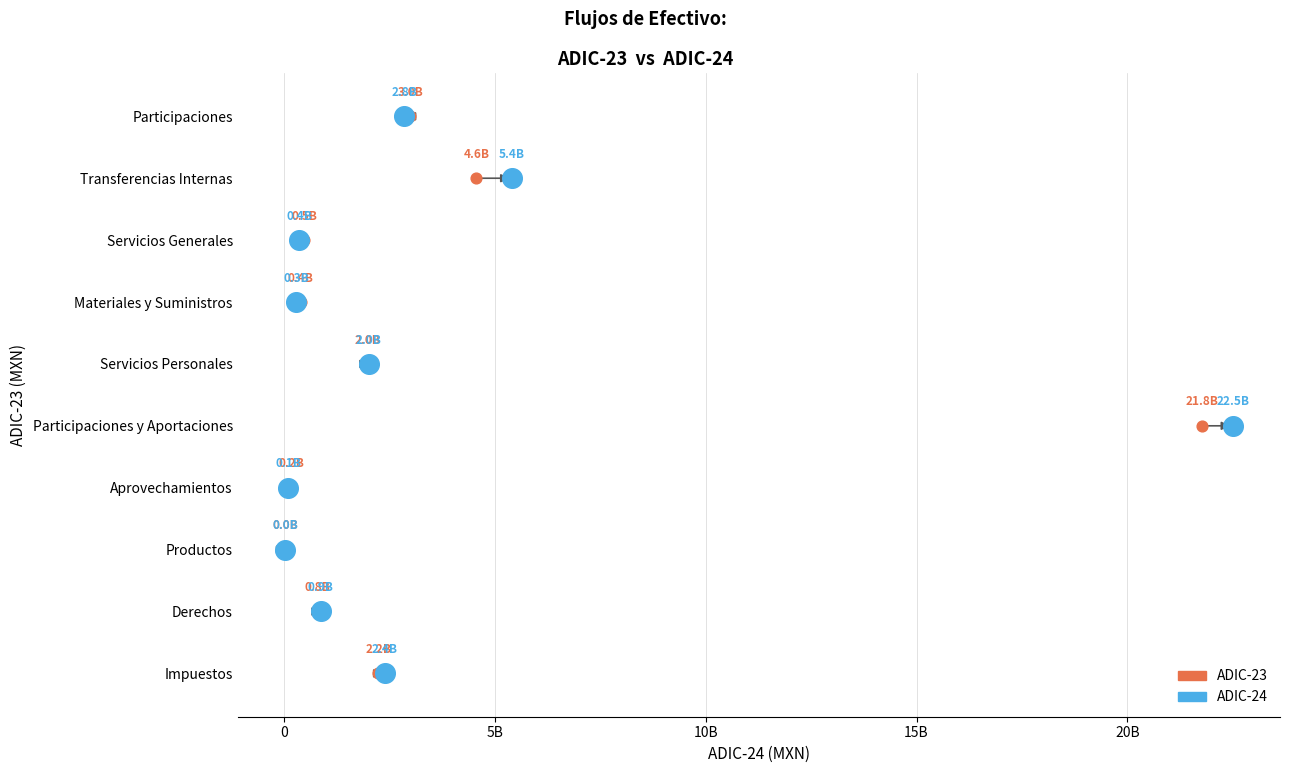

What are all the series names shown in the legend?

ADIC-23, ADIC-24